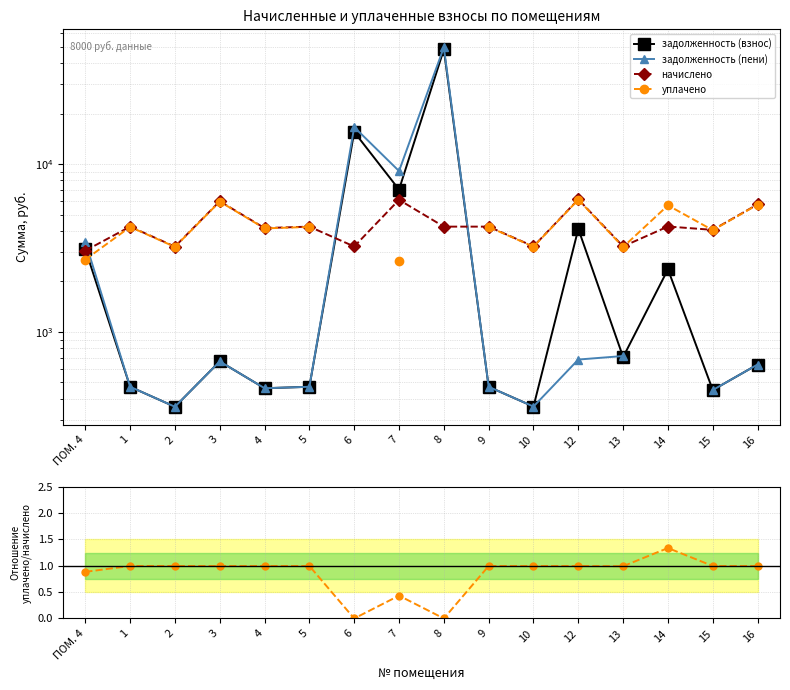

Is it true that уплачено / начислено equals 1.0 at 16?

True